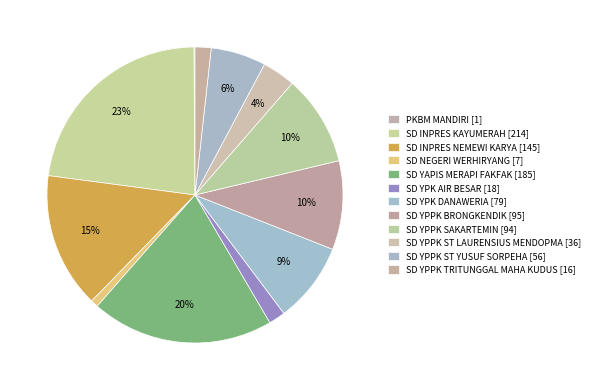

To the nearest percent, what portion does SD YPPK ST LAURENSIUS MENDOPMA represent?

4%